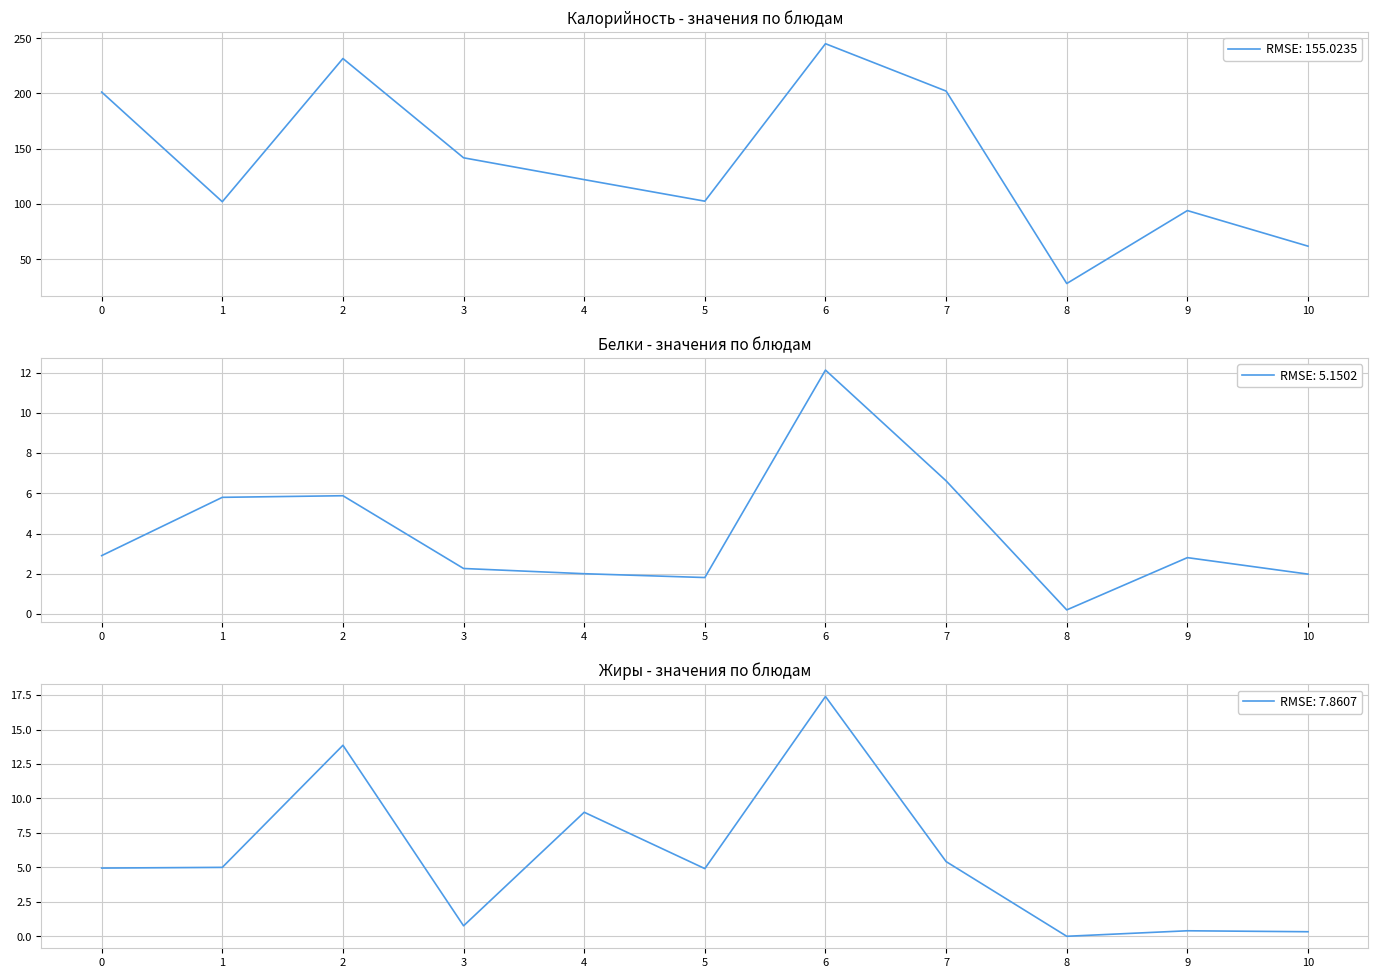

At which label does RMSE: 5.1502 reach its minimum?

8